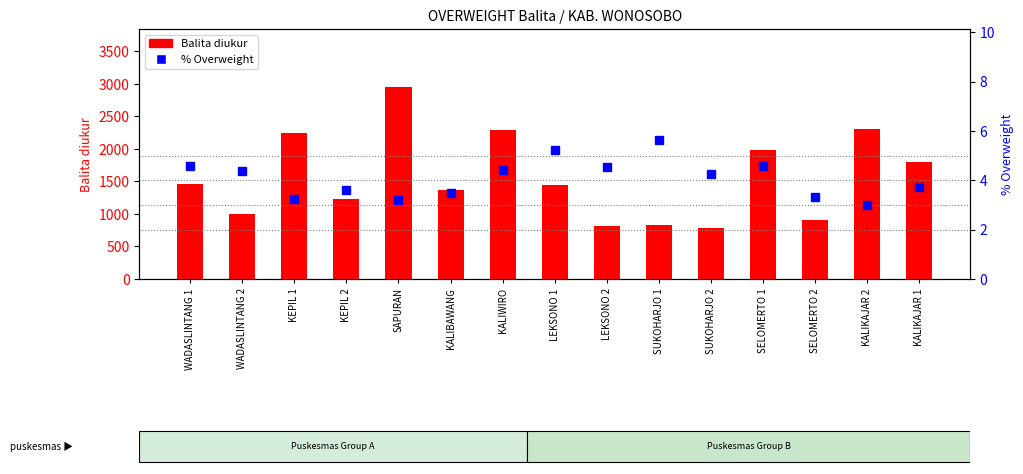

What is the difference between the maximum and minimum values in the % Overweight series?

2.6